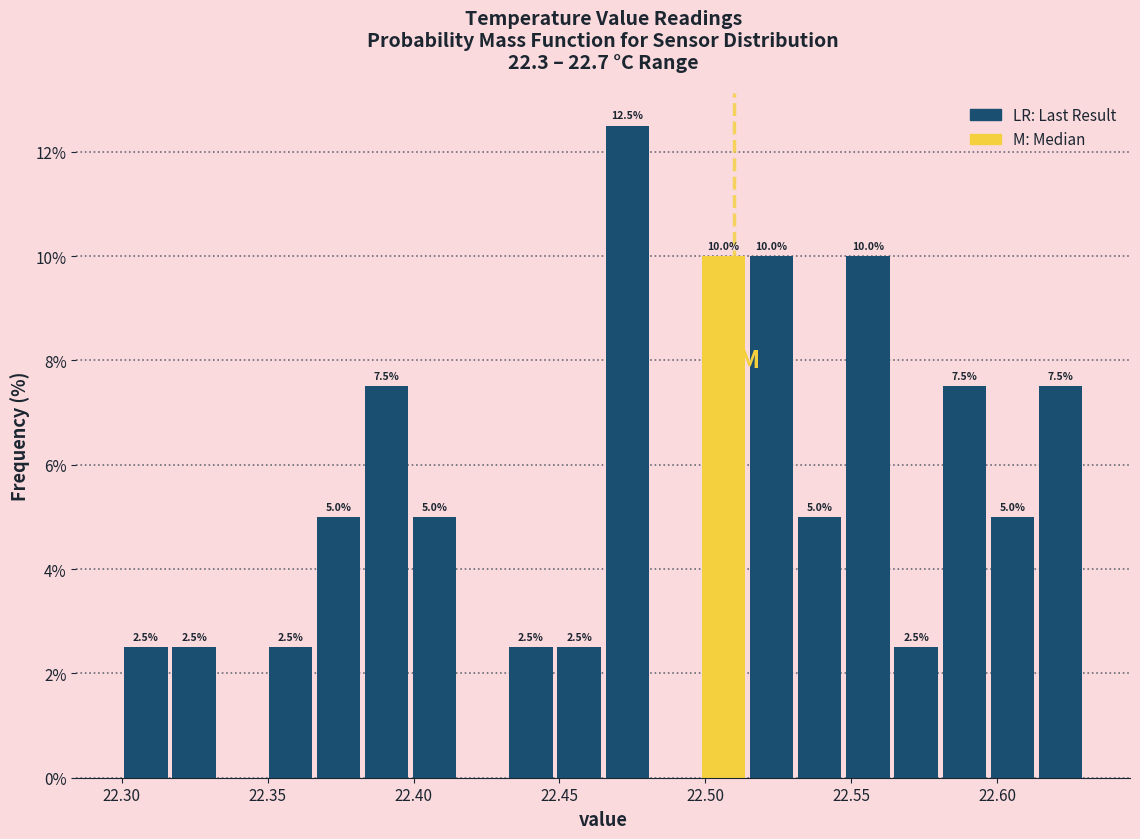

Around what value on the x-axis is the tallest bar? Give the approximate position of its centre, as read against the axis.

22.475